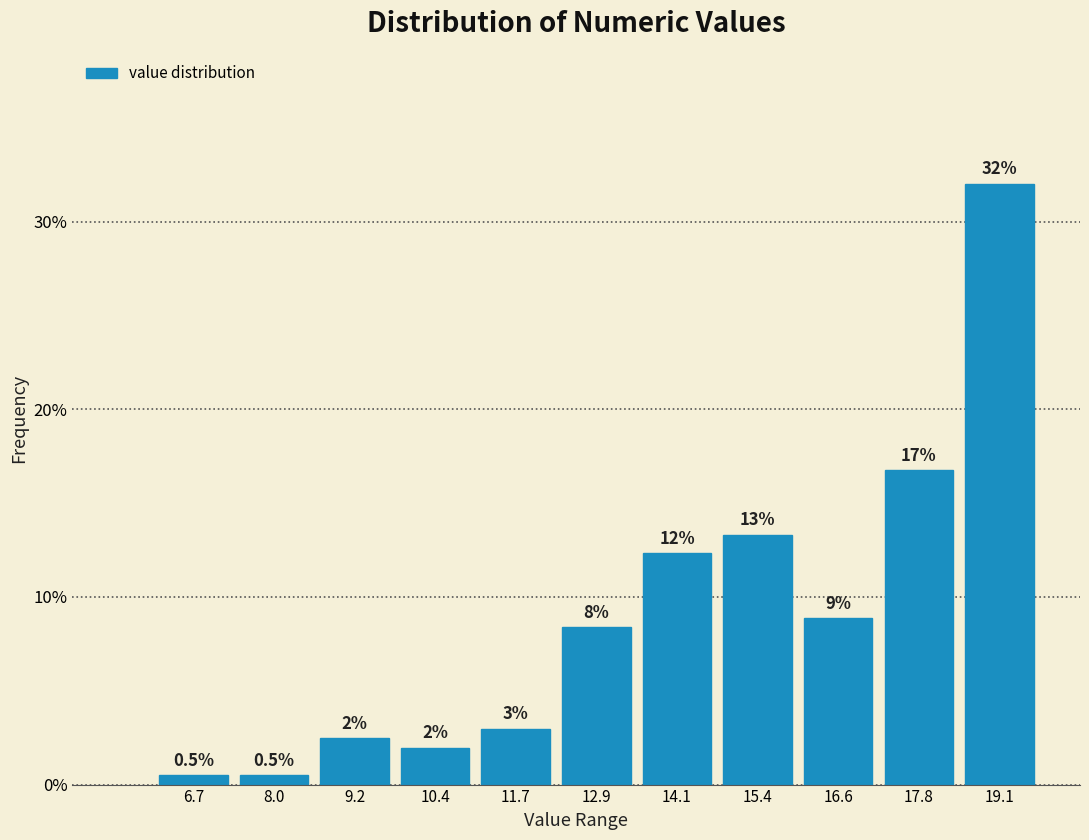

Which range on the x-axis has the tallest bar?

18.4 to 19.6